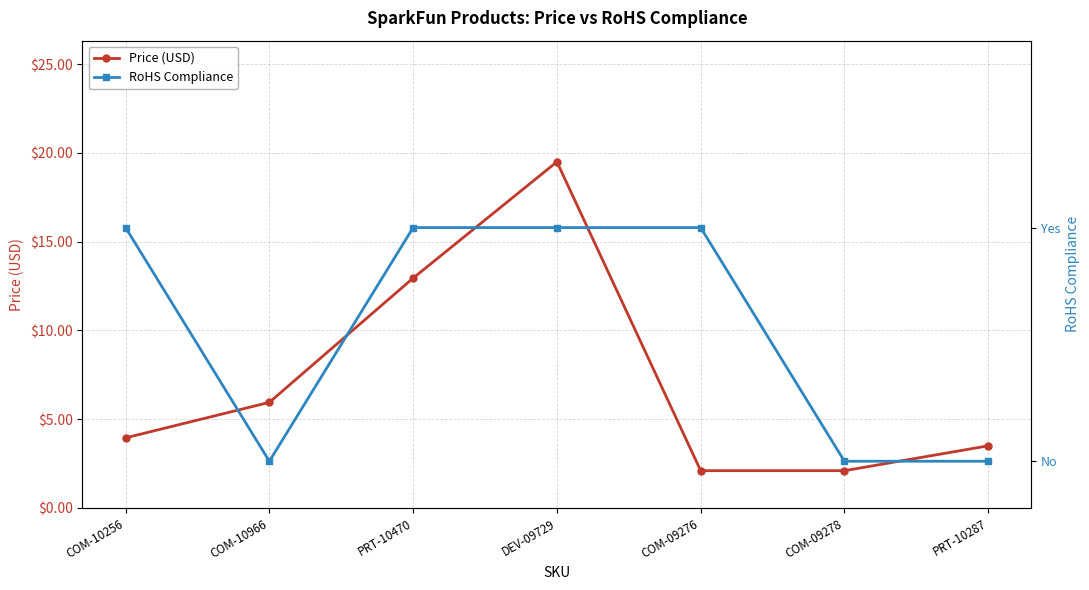

What position from the left is COM-10966?

2